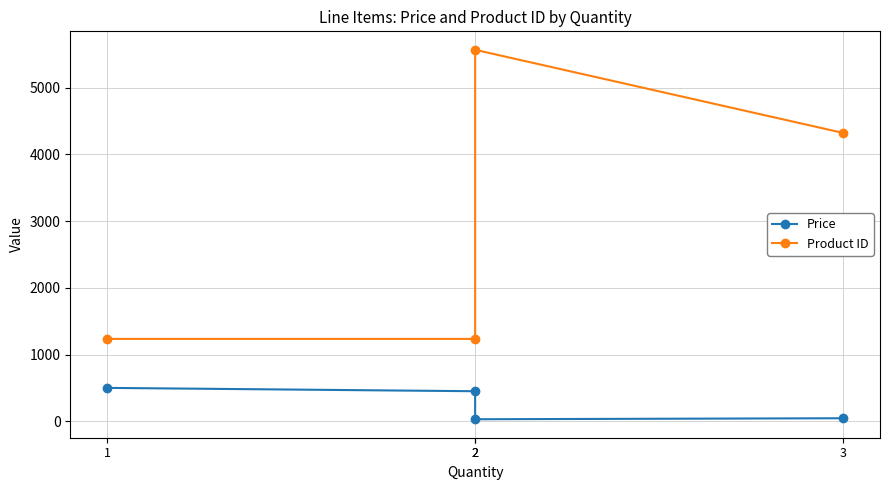

What is the maximum value for Price?

500